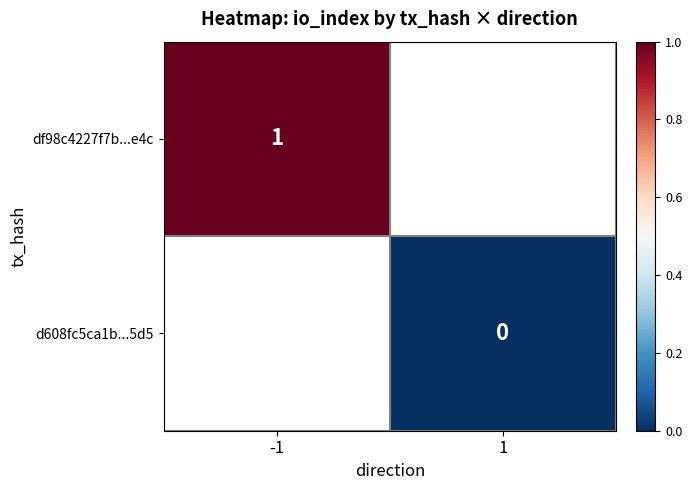

The df98c4227f7b...e4c series shows 0 at -1. True or false?

False